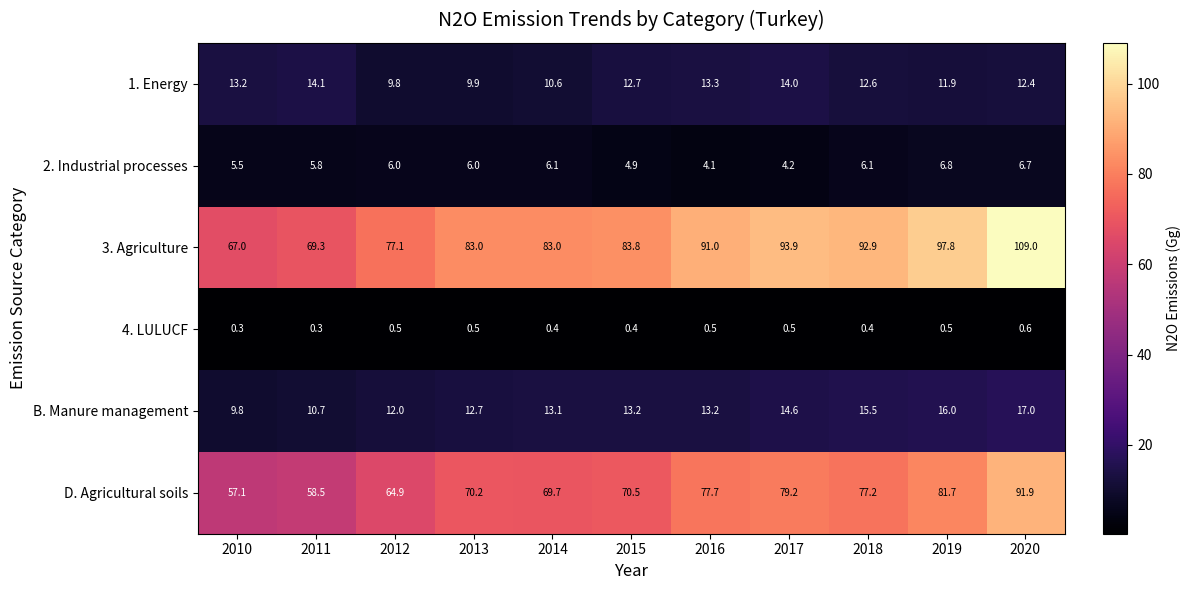

At which label is 2. Industrial processes closest to 5?

2015